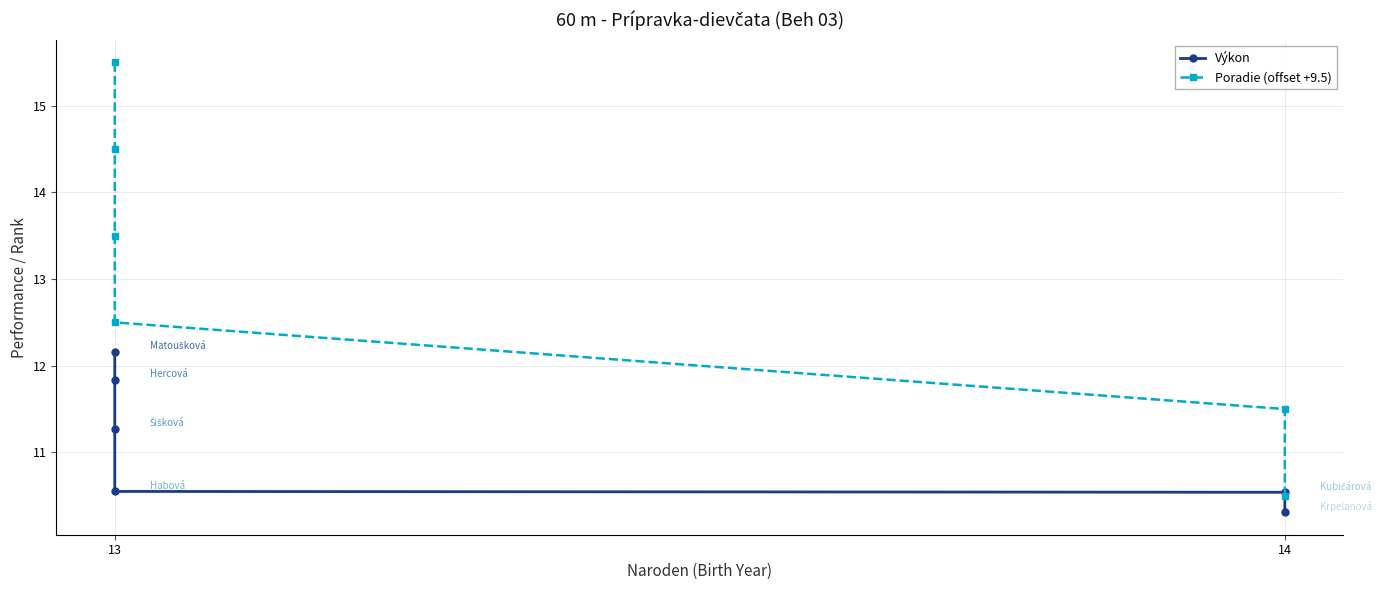

The Poradie (offset +9.5) series shows 6.6 at 13. True or false?

False